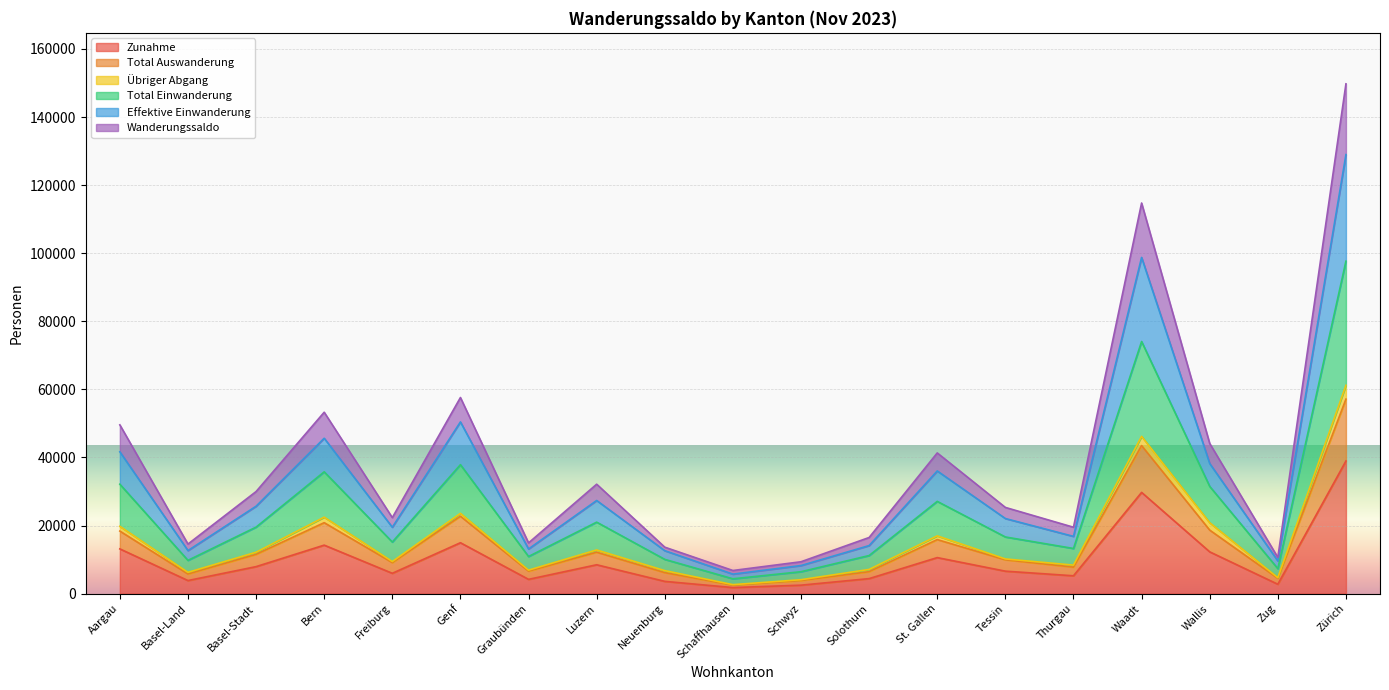

Which category has the highest value in the Zunahme series?

Zürich